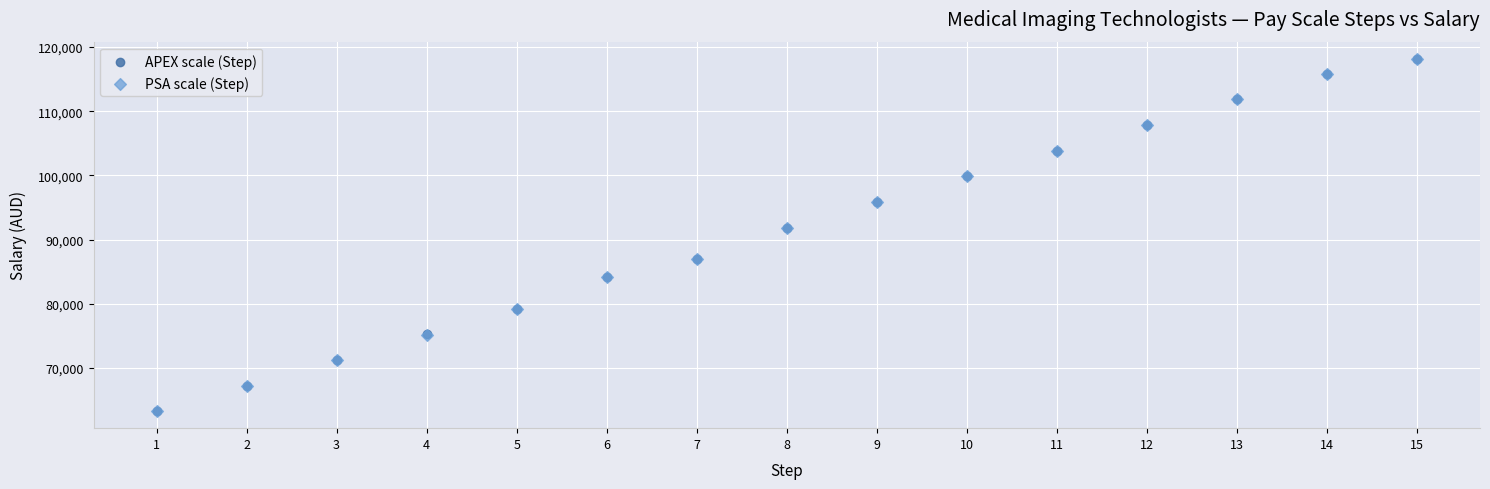

What are all the series names shown in the legend?

APEX scale (Step), PSA scale (Step)